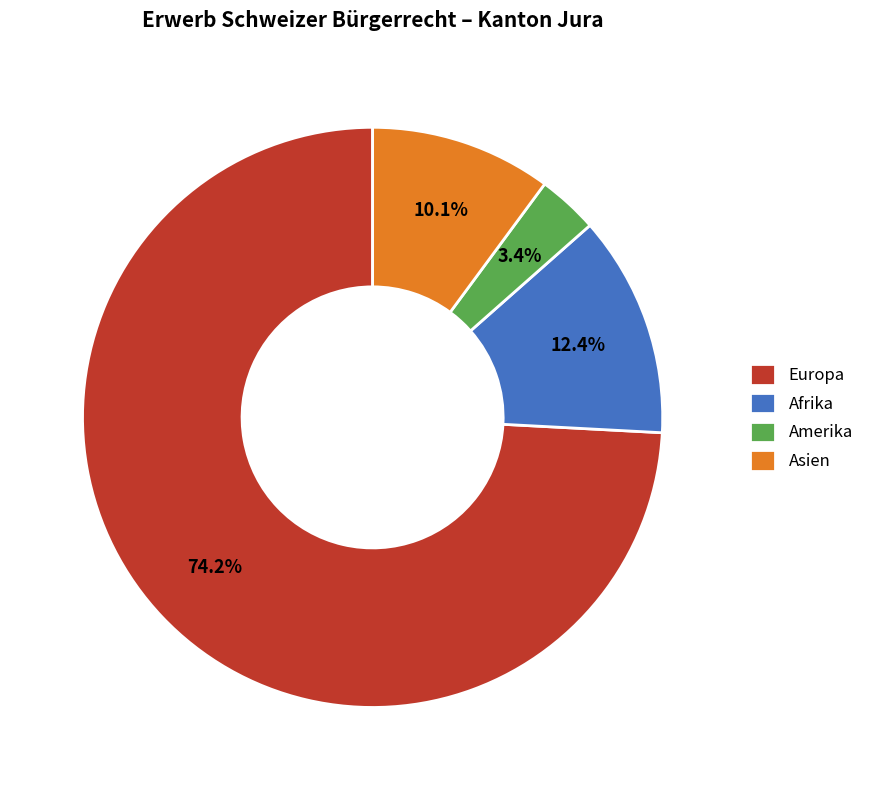

Is Europa the majority of the pie?

Yes